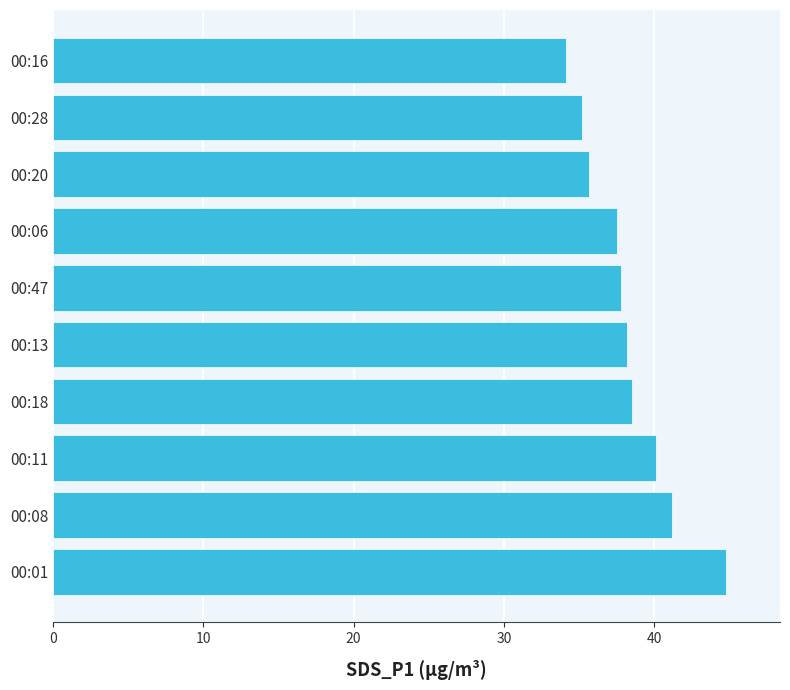

How many series are shown in this chart?

1